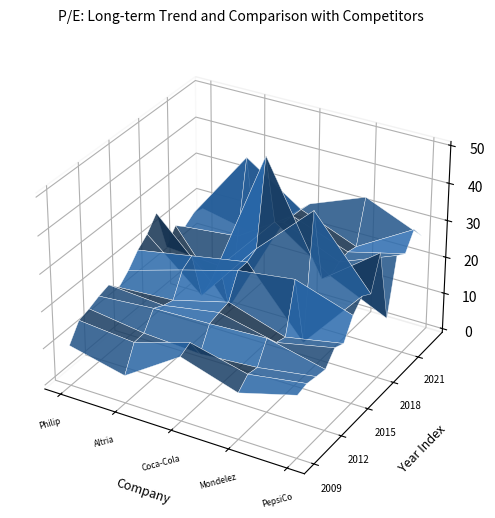

Reading left to right, what are all the values shown in this chart?

Philip Morris International Inc.: 2009-02-26=9.9	2010-02-26=14.5	2011-02-25=15.4	2012-02-24=16.6	2013-02-22=17.5	2014-02-21=14.6	2015-02-20=17.1	2016-02-17=20.6	2017-02-14=22.8	2018-02-13=26.5	2019-02-07=15.1	2020-02-07=18.9	2021-02-09=16.6	2022-02-11=18.4	2023-02-10=17.5
Altria Group Inc.: 2009-02-26=6.5	2010-02-26=13.2	2011-02-25=13.4	2012-02-24=17.8	2013-02-22=16.4	2014-02-21=15.6	2015-02-20=21.6	2016-02-17=23.3	2017-02-14=10.2	2018-02-13=11.9	2019-02-07=14.0	2020-02-07=0.0	2021-02-09=18.1	2022-02-11=37.8	2023-02-10=14.4
Coca-Cola Co.: 2009-02-26=16.4	2010-02-26=17.8	2011-02-25=12.4	2012-02-24=18.3	2013-02-22=19.0	2014-02-21=19.5	2015-02-20=25.9	2016-02-17=26.0	2017-02-14=27.5	2018-02-13=150.5	2019-02-07=30.5	2020-02-07=28.2	2021-02-09=27.9	2022-02-11=27.6	2023-02-10=27.1
Mondelez International Inc.: 2009-02-26=11.5	2010-02-26=14.1	2011-02-25=13.5	2012-02-24=19.0	2013-02-22=15.6	2014-02-21=14.7	2015-02-20=27.9	2016-02-17=8.6	2017-02-14=41.8	2018-02-13=21.4	2019-02-07=20.0	2020-02-07=21.7	2021-02-09=22.3	2022-02-11=21.6	2023-02-10=33.1
PepsiCo Inc.: 2009-02-26=15.8	2010-02-26=16.5	2011-02-25=15.9	2012-02-24=15.4	2013-02-22=18.8	2014-02-21=17.7	2015-02-20=22.9	2016-02-17=25.7	2017-02-14=24.1	2018-02-13=32.8	2019-02-07=13.0	2020-02-07=27.8	2021-02-09=26.1	2022-02-11=30.6	2023-02-10=26.7